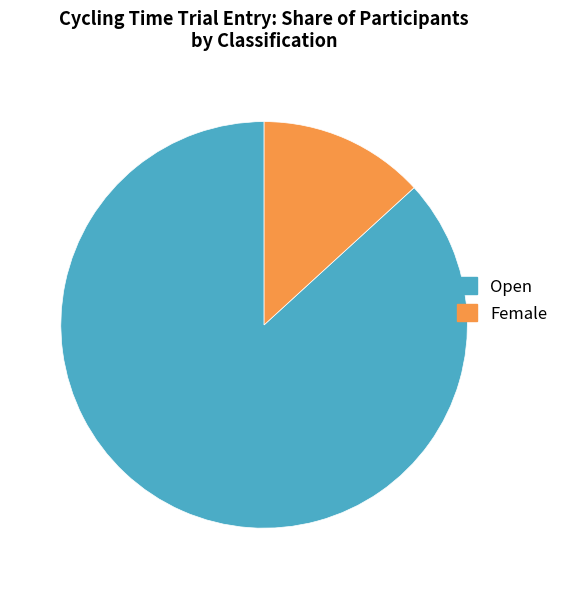

Is the sum of Open and Female greater than half?

Yes